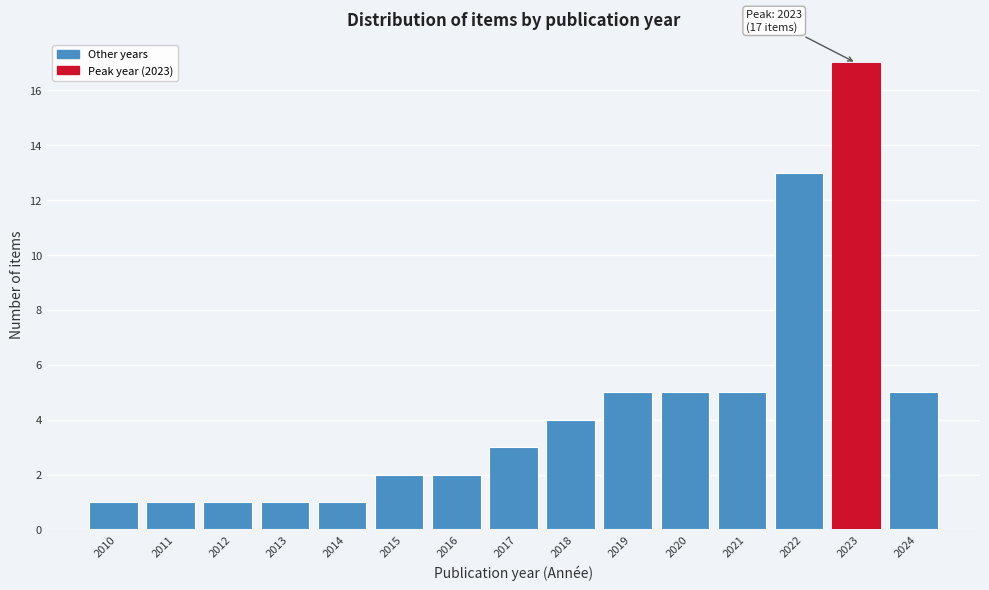

Reading left to right, transcribe all the data shown in this chart.

1	1	1	1	1	2	2	3	4	5	5	5	13	17	5